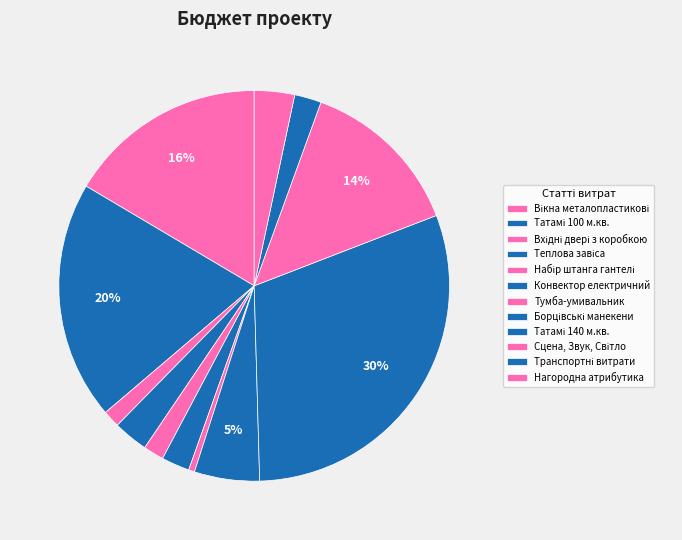

What percentage is the Транспортні витрати slice, to the nearest percent?

2%